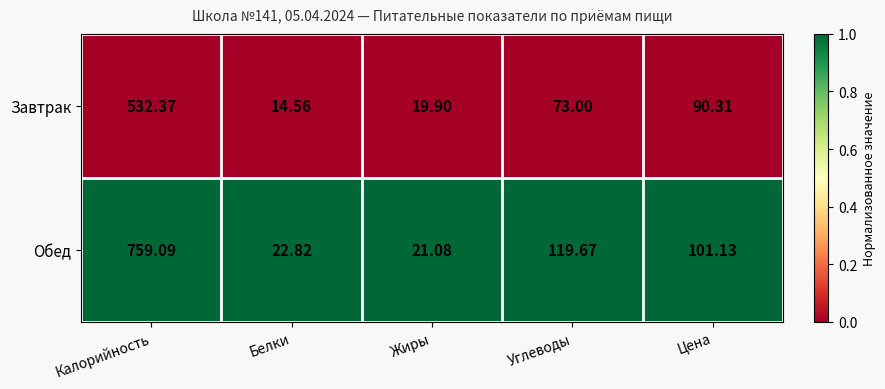

What is the greatest value displayed?

759.1